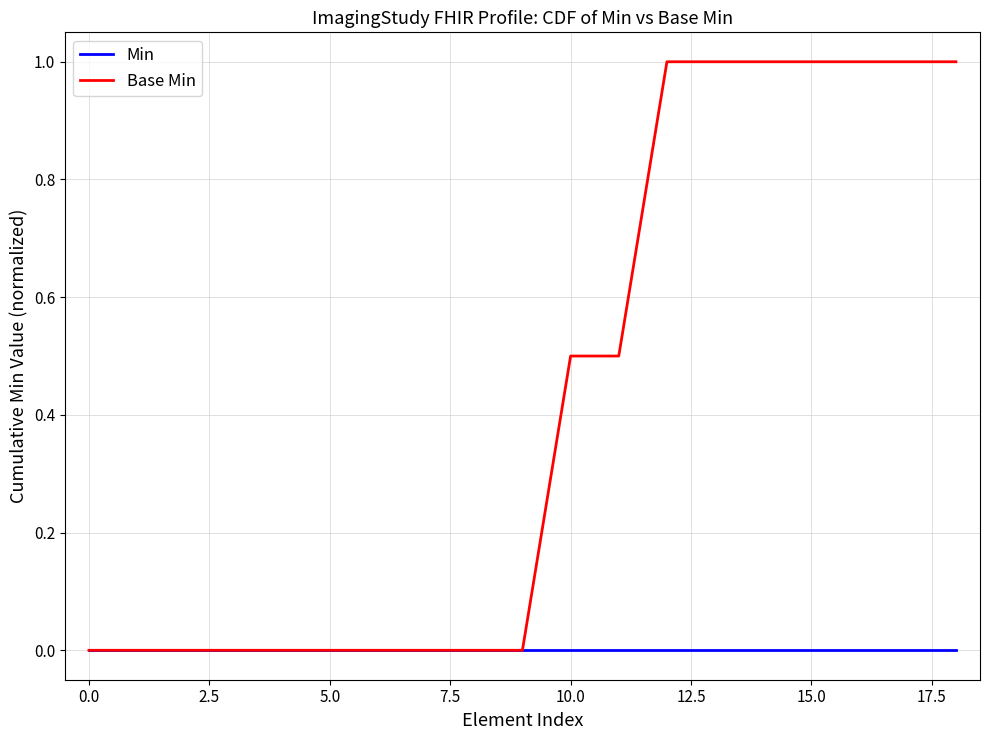

List the series in order of their peak value, lowest first.

Min, Base Min